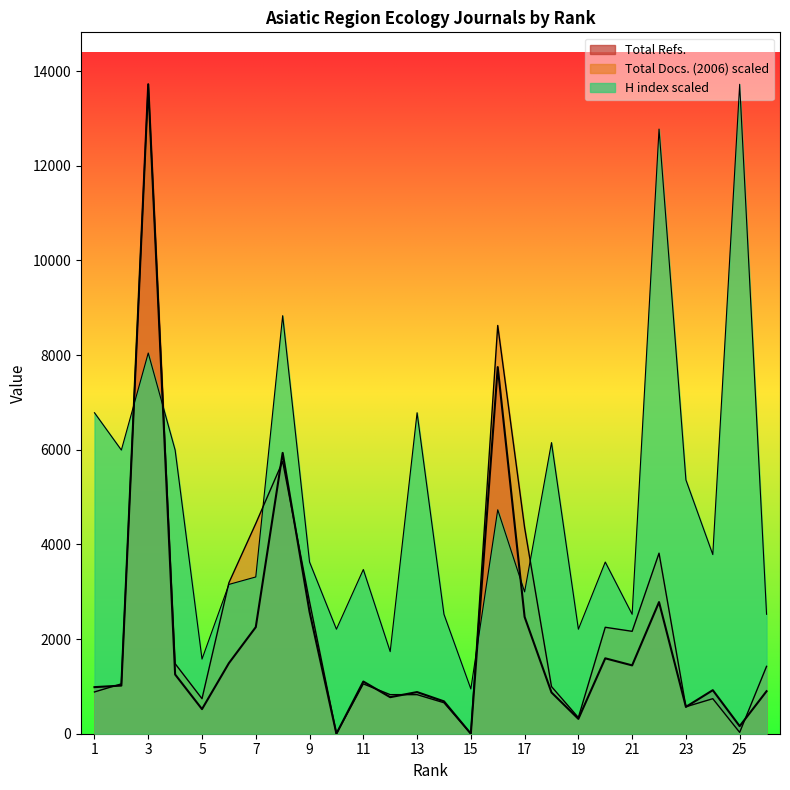

What is the total value across all series at 4?

8725.4